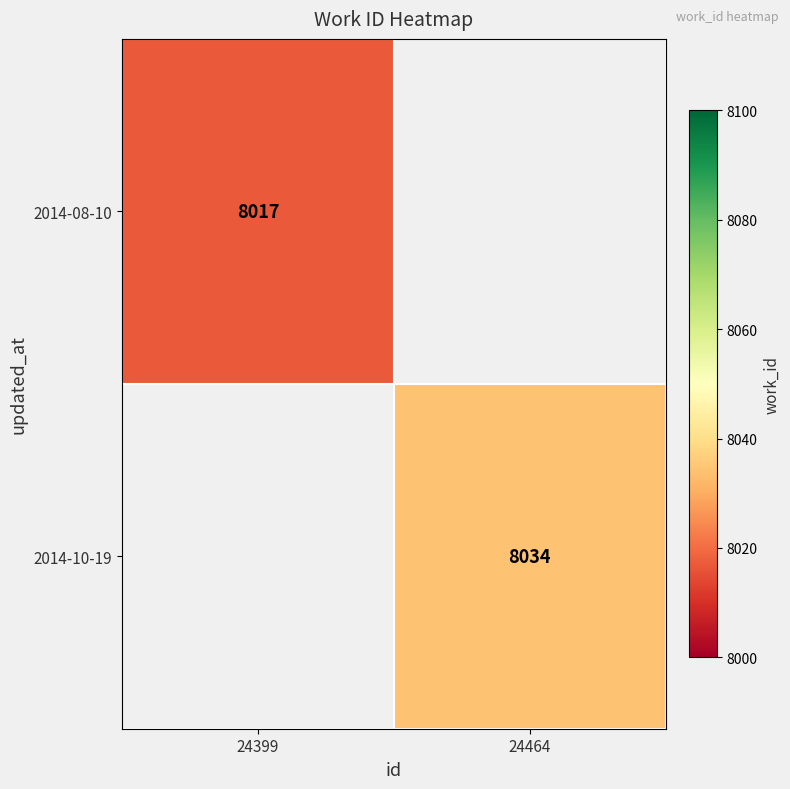

Is it true that 2014-10-19 equals 8034 at 24464?

True